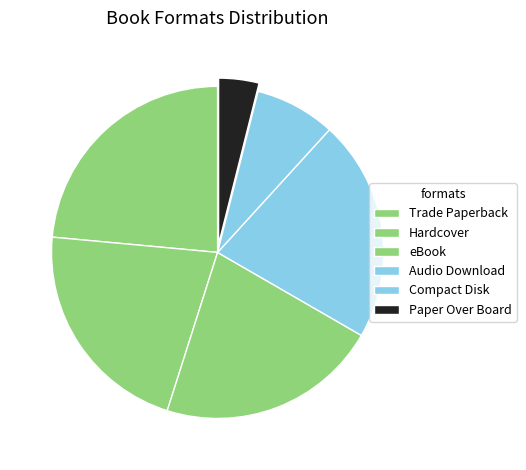

How many segments does this pie chart have?

6